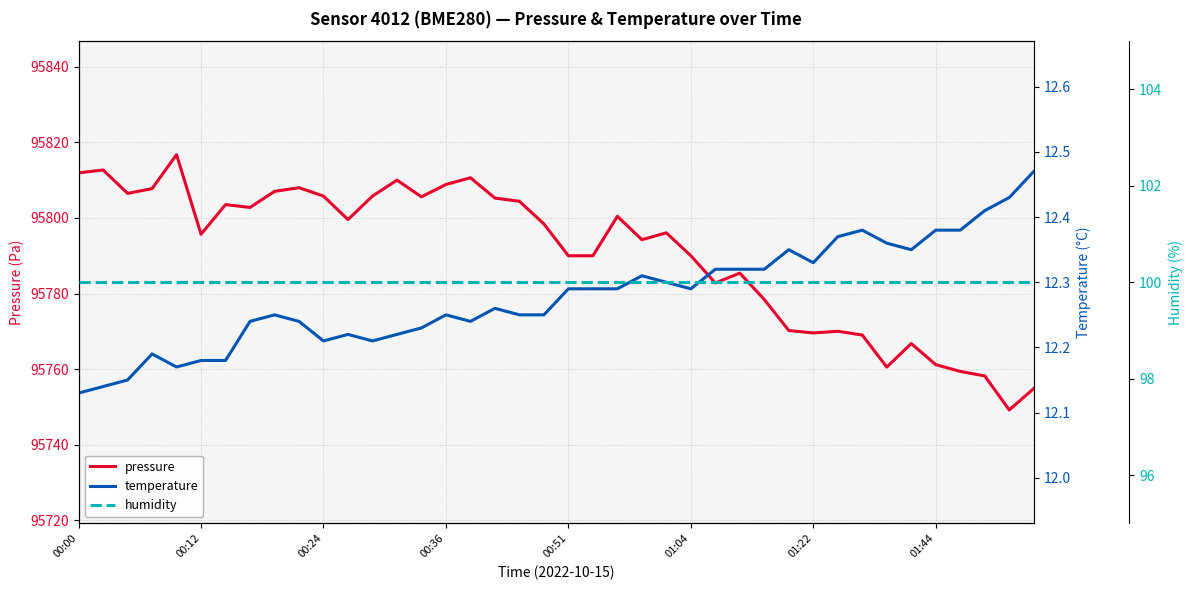

Rank the series at 00:00 from lowest to highest value.

temperature, humidity, pressure